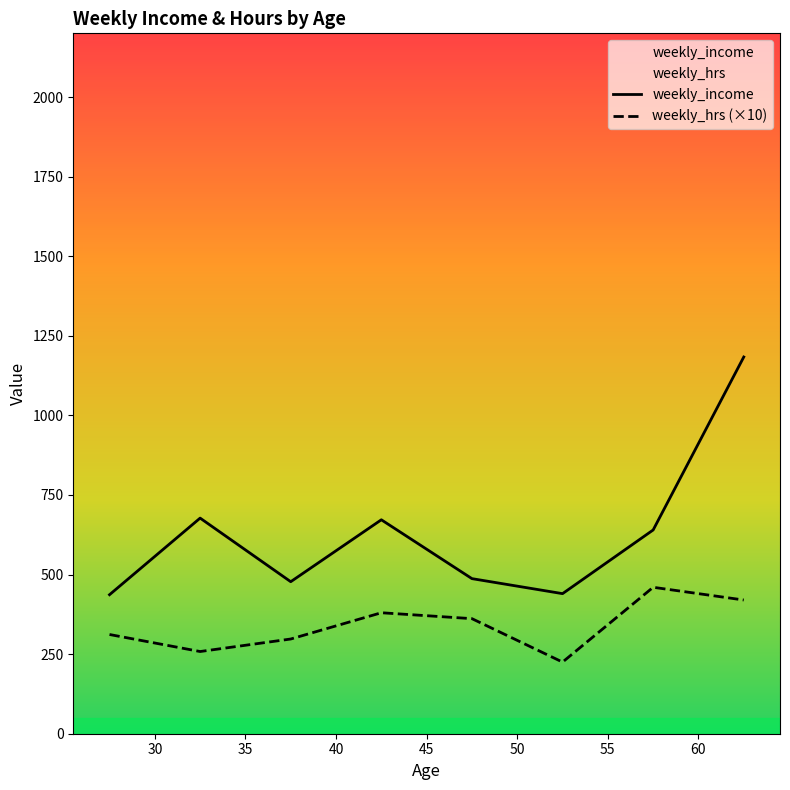

What is the difference between the second highest and minimum values in the weekly_hrs (×10) series?

195.0